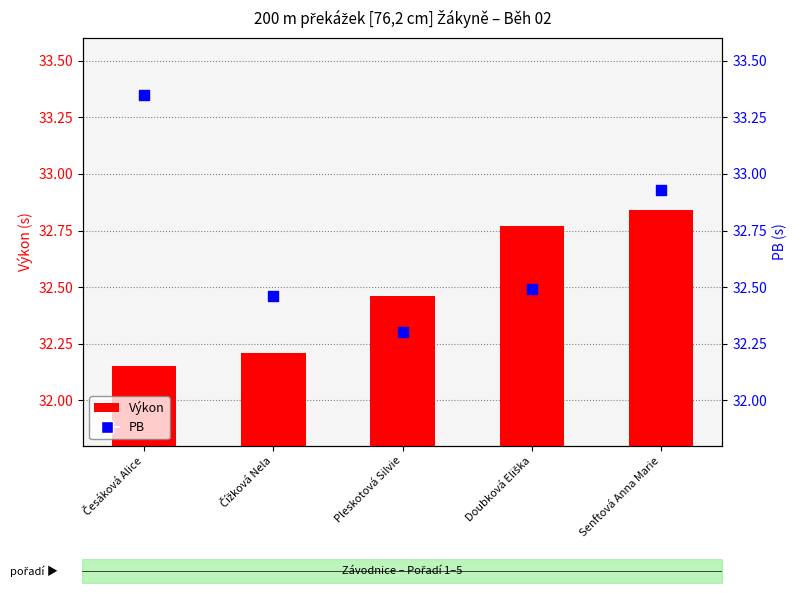

At which category is the sum across all series the highest?

Senftová Anna Marie